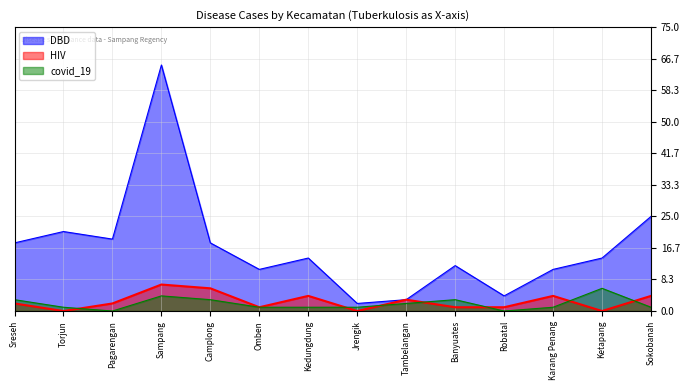

The value of HIV at Karang Penang is 4. True or false?

True